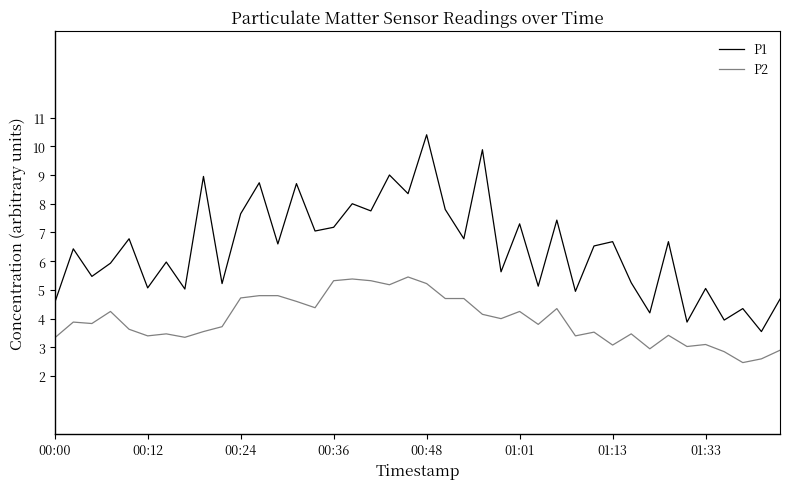

True or false: P2 and P1 intersect in this chart.

False